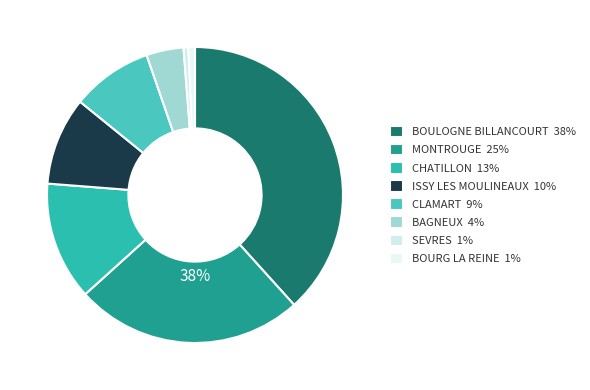

Between BOULOGNE BILLANCOURT and MONTROUGE, which is larger?

BOULOGNE BILLANCOURT